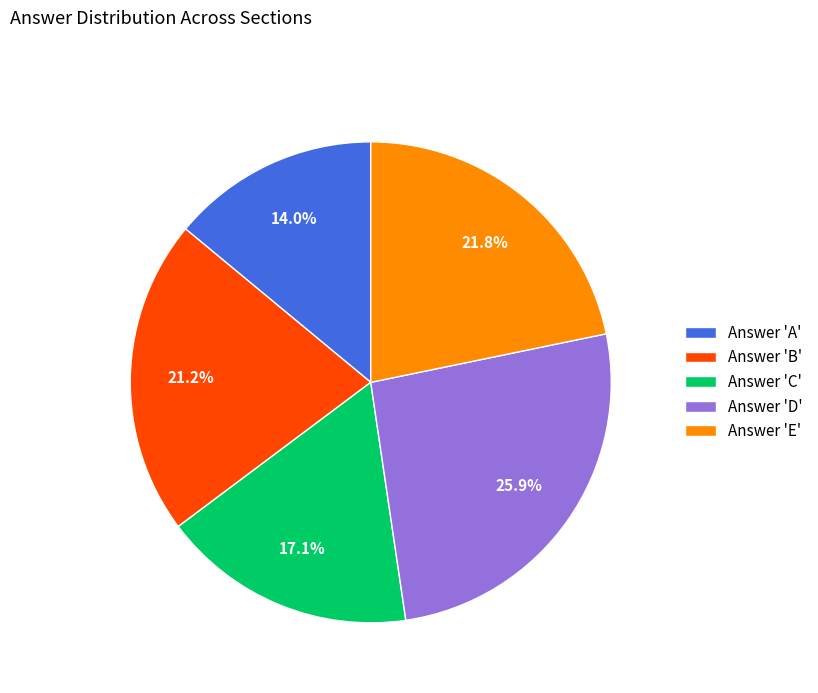

What is the ratio of the value at Answer 'D' to the value at Answer 'B'?

1.2